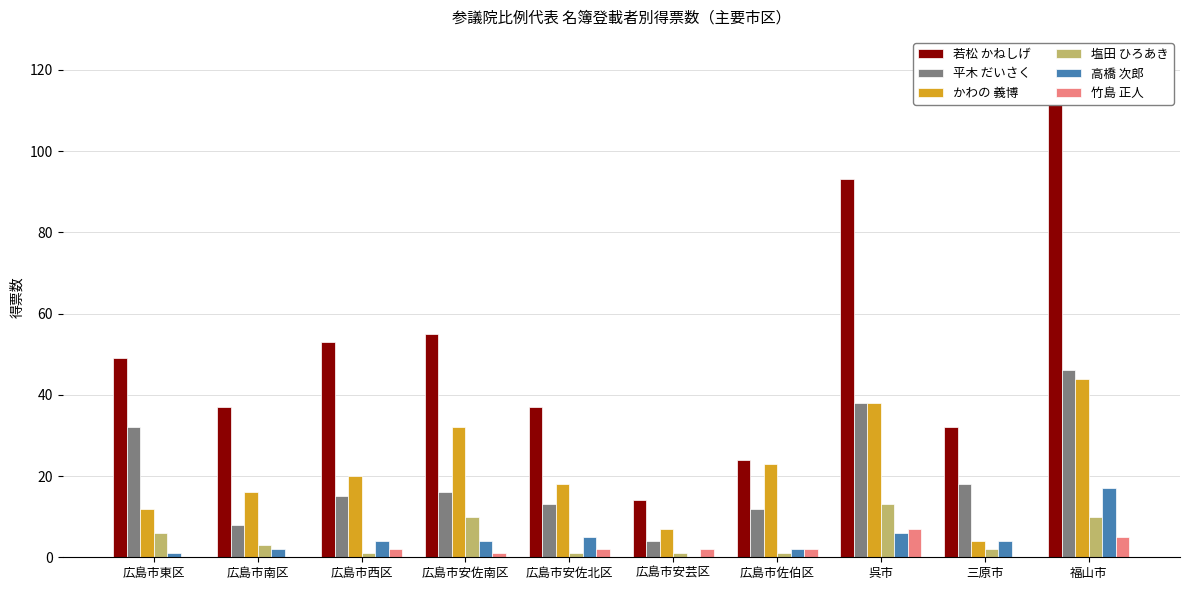

What is the sum of the 若松 かねしげ values at 広島市安佐北区 and 広島市安佐南区?

92